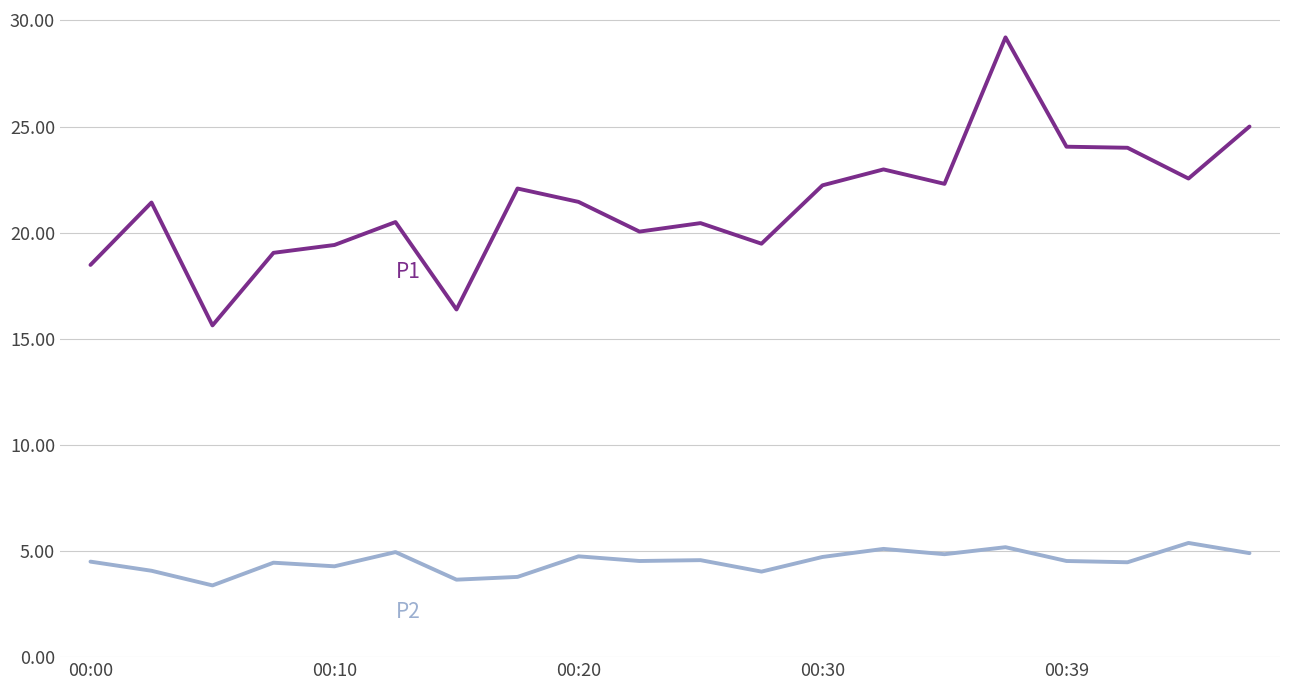

What is the smallest value displayed?

3.4